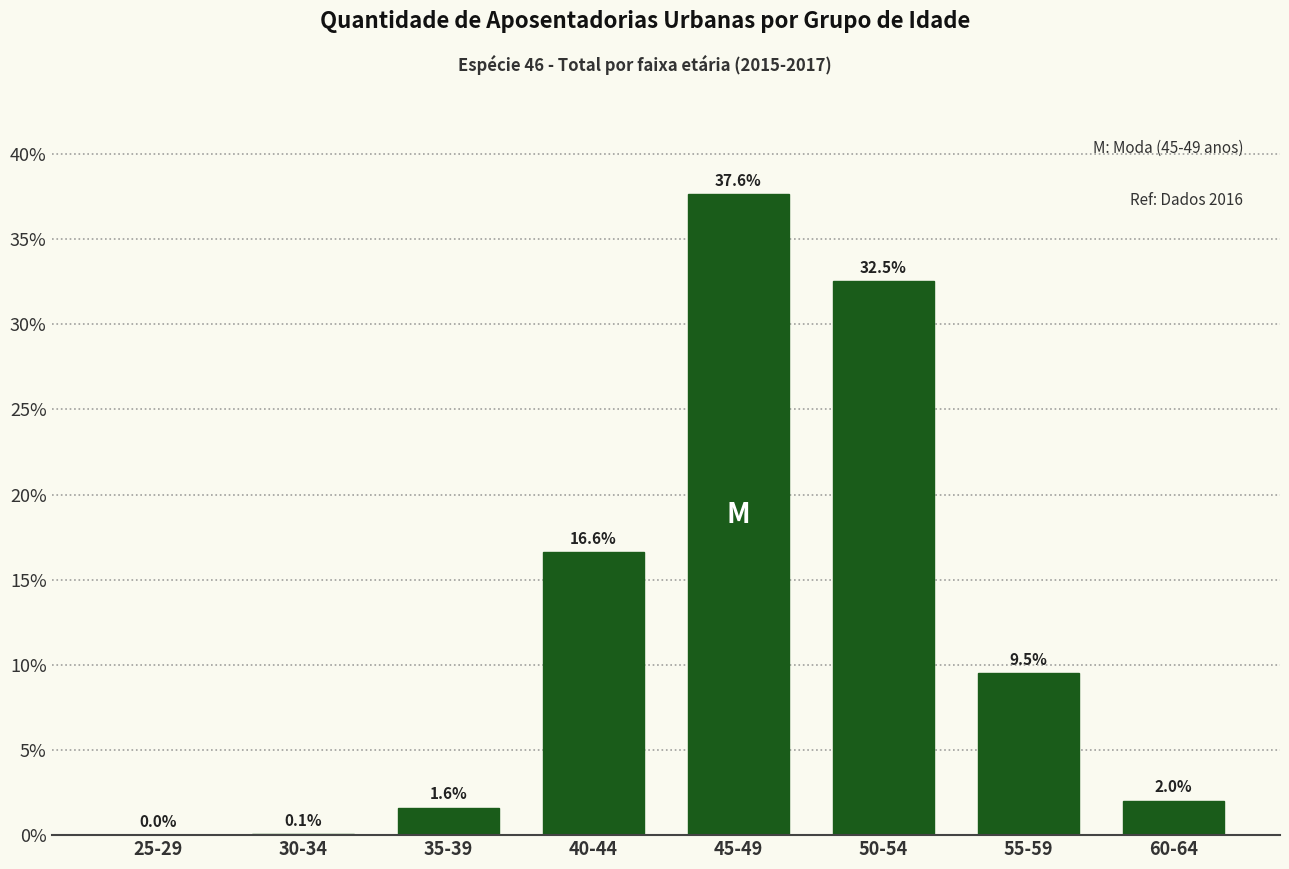

The chart shows a value of 10.2 at 50-54. True or false?

False